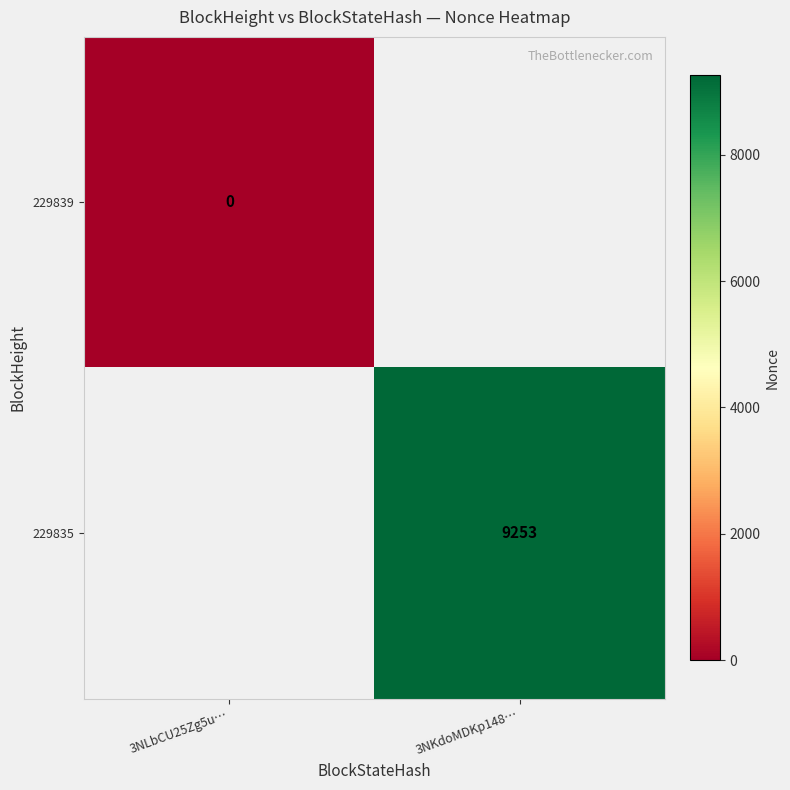

The 229835 series shows 5988 at 3NKdoMDKp148…. True or false?

False